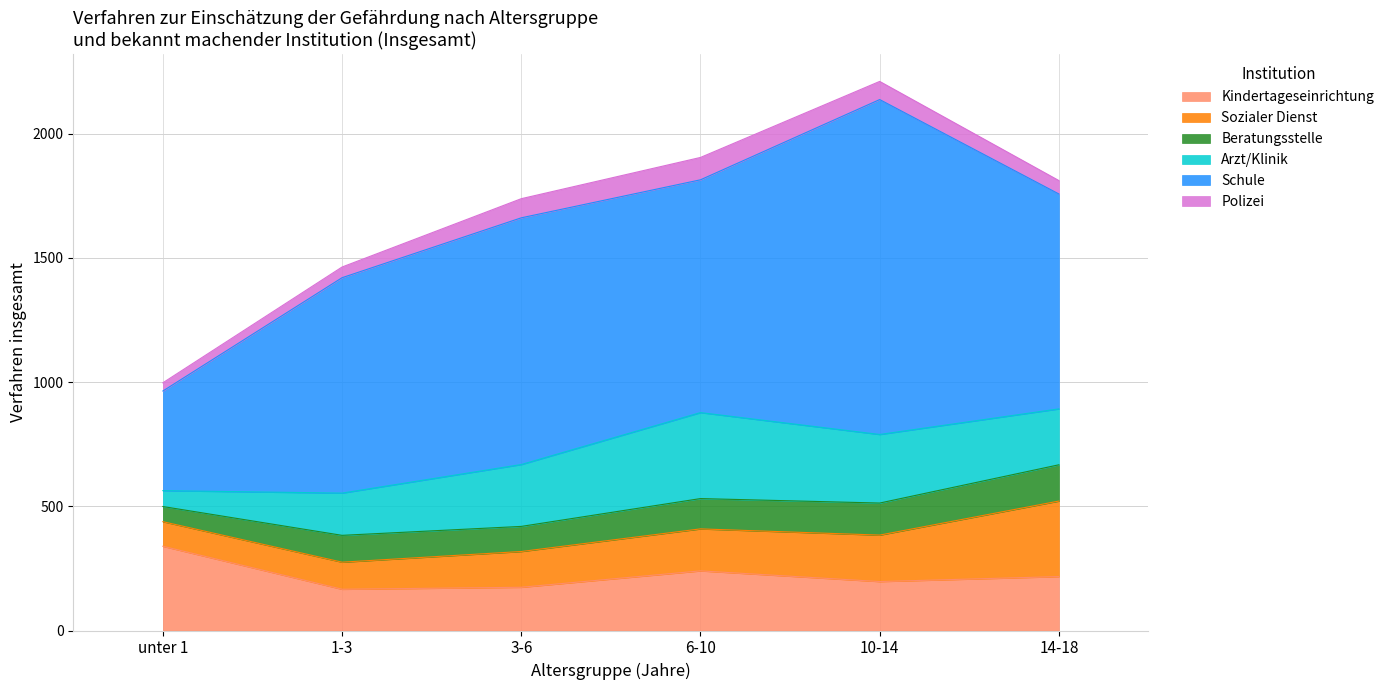

At which label does Kindertageseinrichtung reach its peak?

unter 1